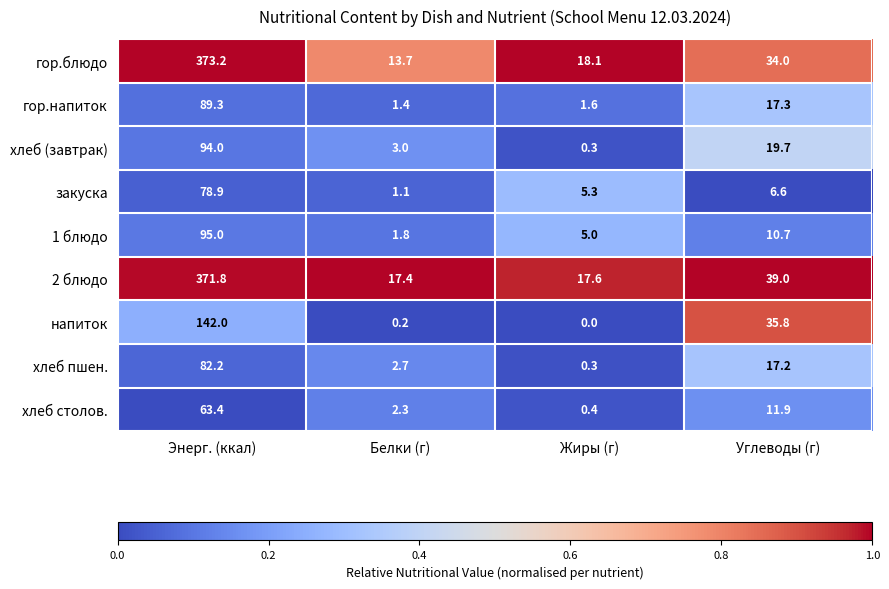

Which category has the highest value across all series?

Энерг. (ккал)